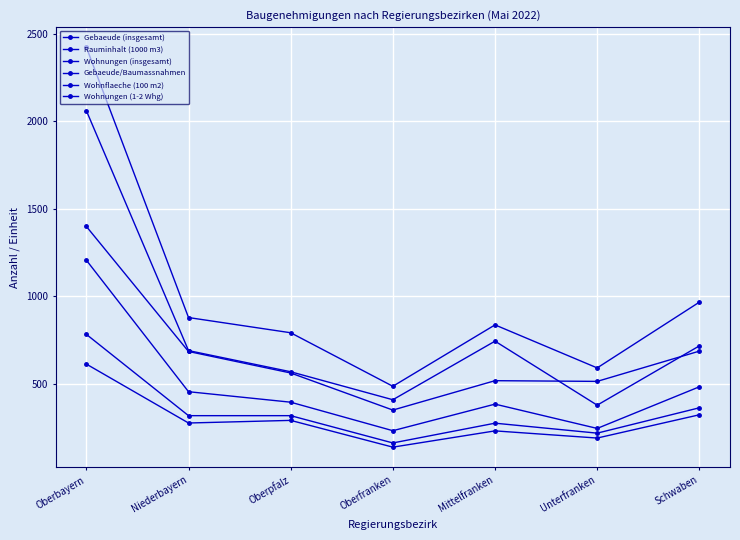

What is the value of the Rauminhalt (1000 m3) point at the 7th from the left?

482